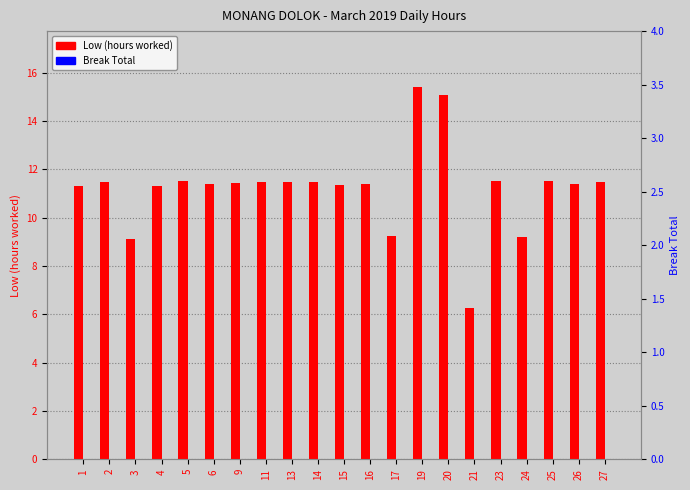

What is the total value across all series at 23?

11.5